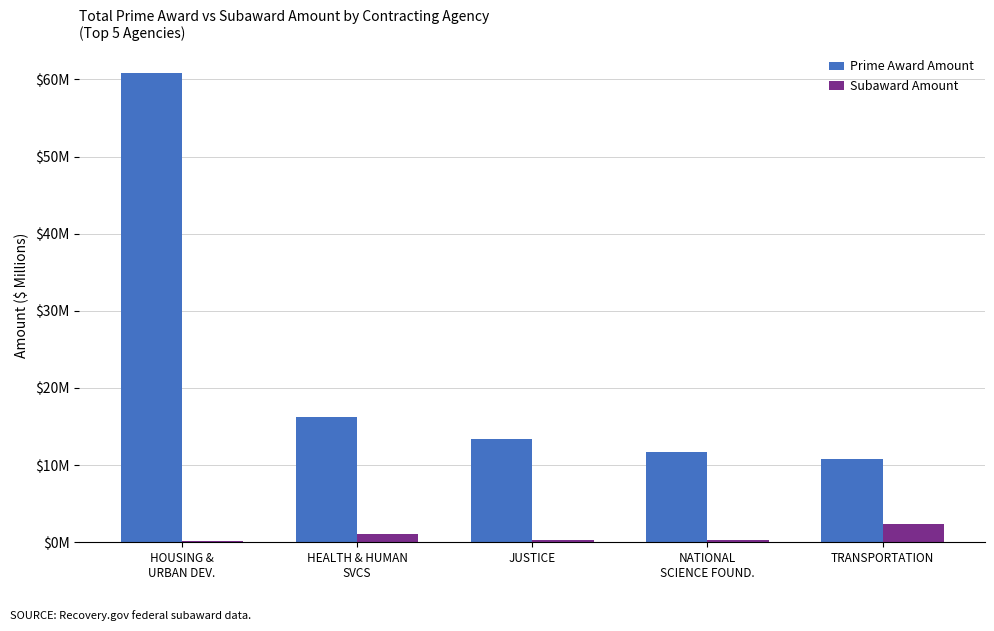

Reading left to right, transcribe all the data shown in this chart.

Prime Award Amount: 60.9	16.2	13.4	11.7	10.7
Subaward Amount: 0.2	1.1	0.3	0.3	2.4